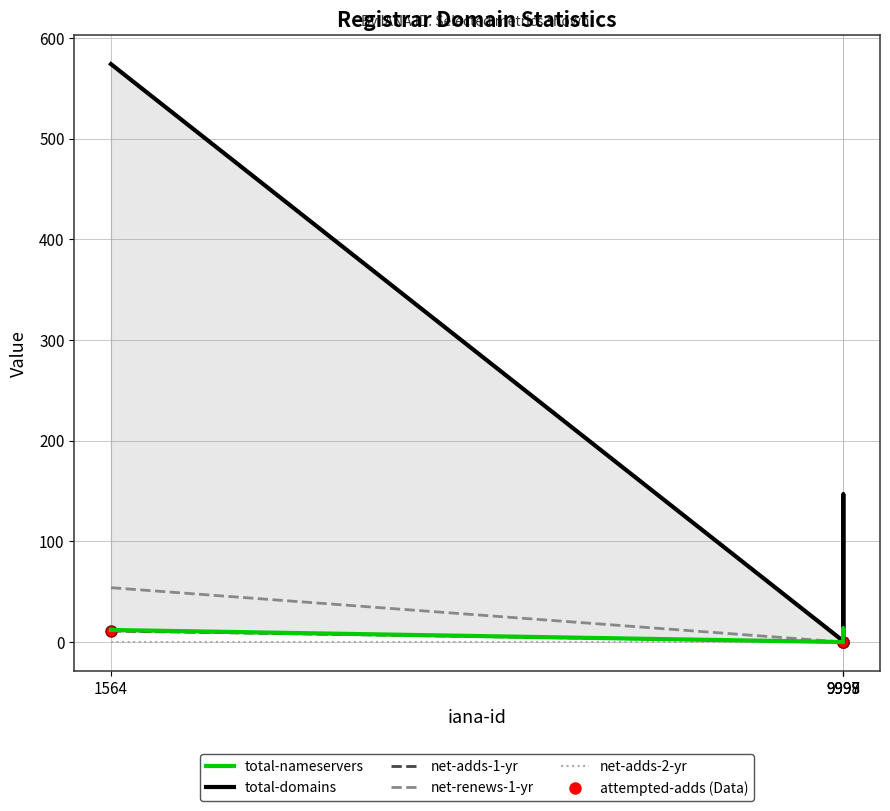

Reading left to right, extract all data points from this chart.

total-nameservers: 12	0	14	6
total-domains: 574	1	147	1
net-adds-1-yr: 11	0	0	0
net-renews-1-yr: 54	0	0	0
attempted-adds: 11	0	0	0
net-adds-2-yr: 0	0	0	0